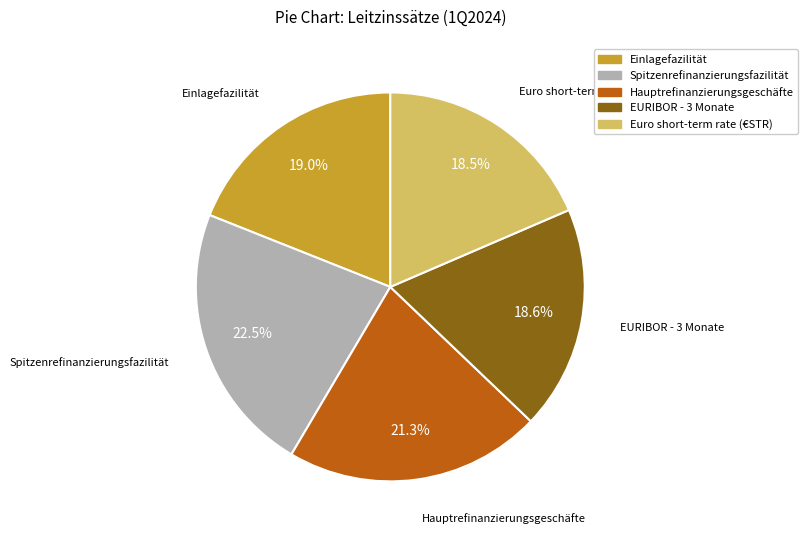

How many slices are in this pie chart?

5